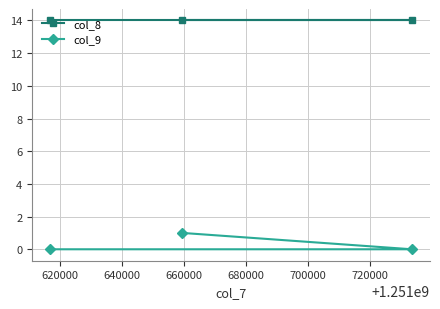

Does the chart have visible grid lines?

Yes